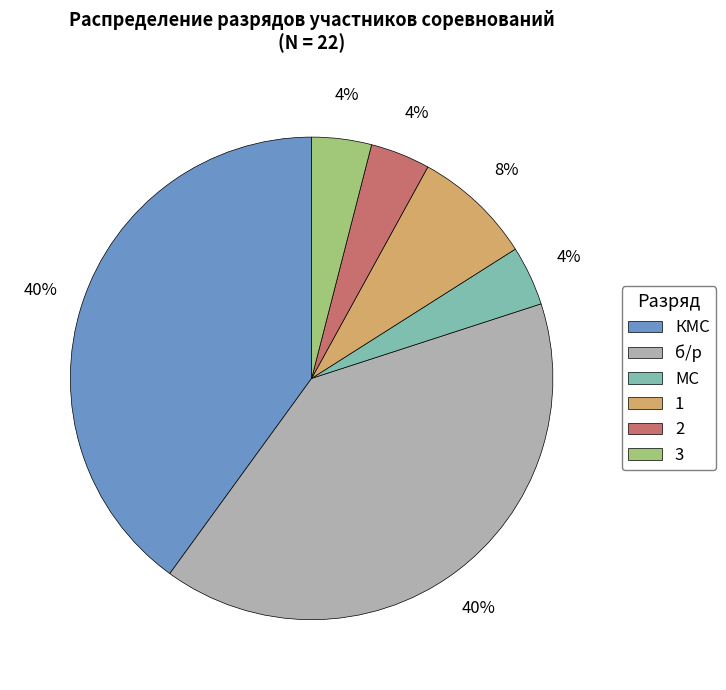

To the nearest percent, what is the difference between the largest and smallest slice percentages?

36%